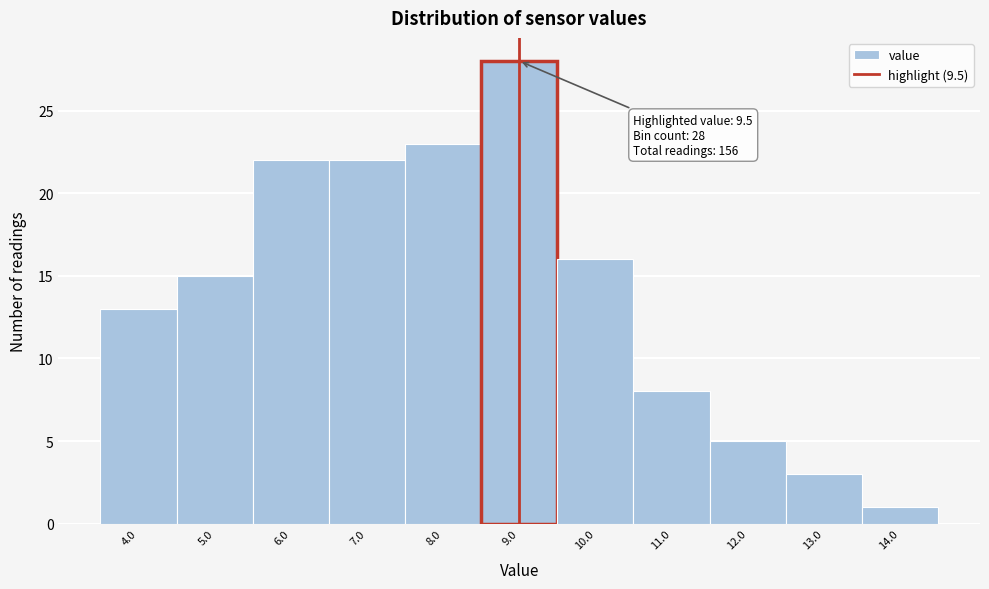

Reading left to right, list all the values displayed in this chart.

13	15	22	22	23	28	16	8	5	3	1